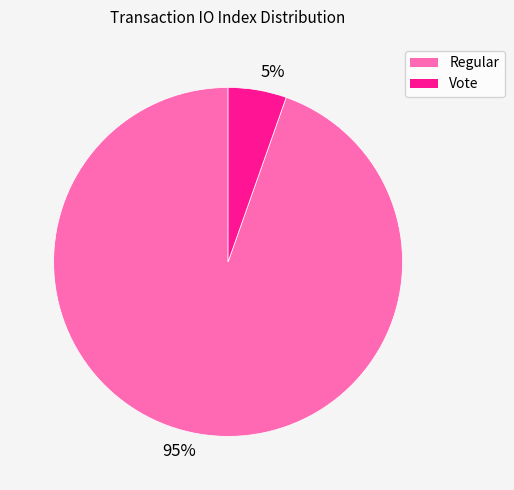

To the nearest percent, what is the combined percentage of 5% and 95%?

100%